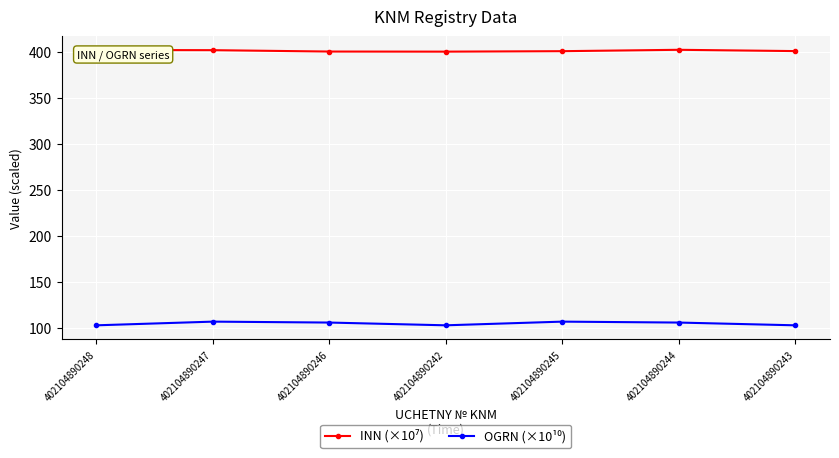

At how many categories does at least one series exceed 312?

7